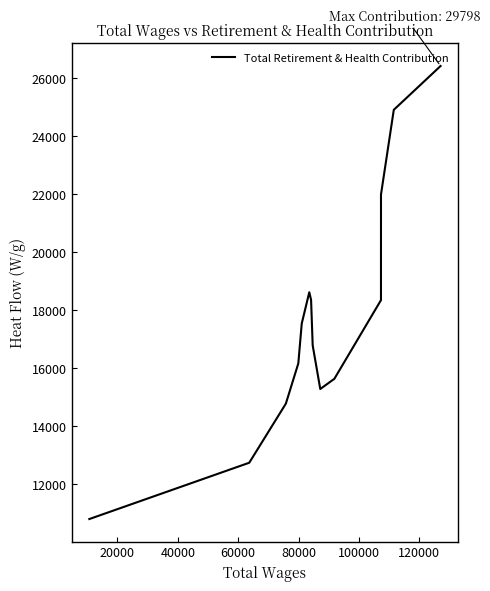

What is the greatest value displayed?

26417.4